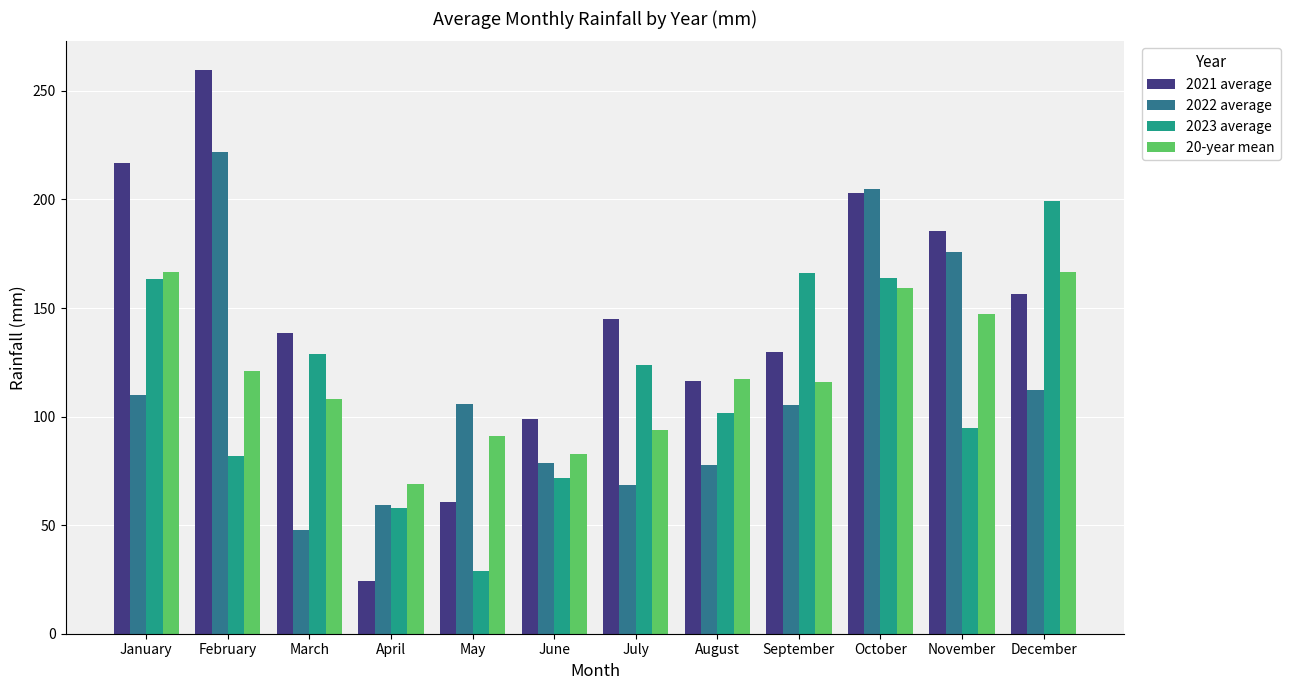

Is it true that 2023 average equals 57.7 at April?

True